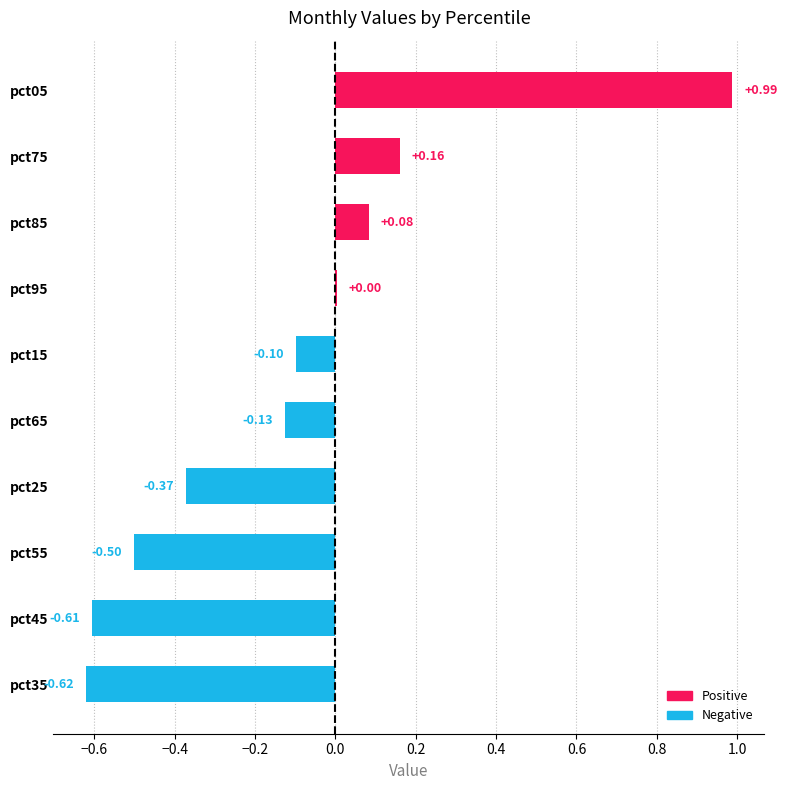

Does the chart contain stacked bars?

No